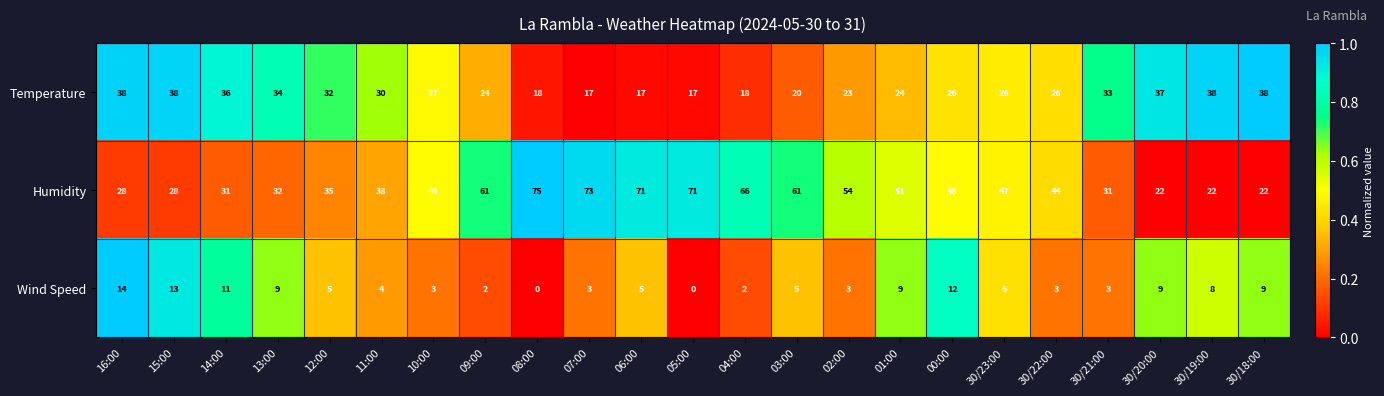

The value of Humidity at 12:00 is 62. True or false?

False